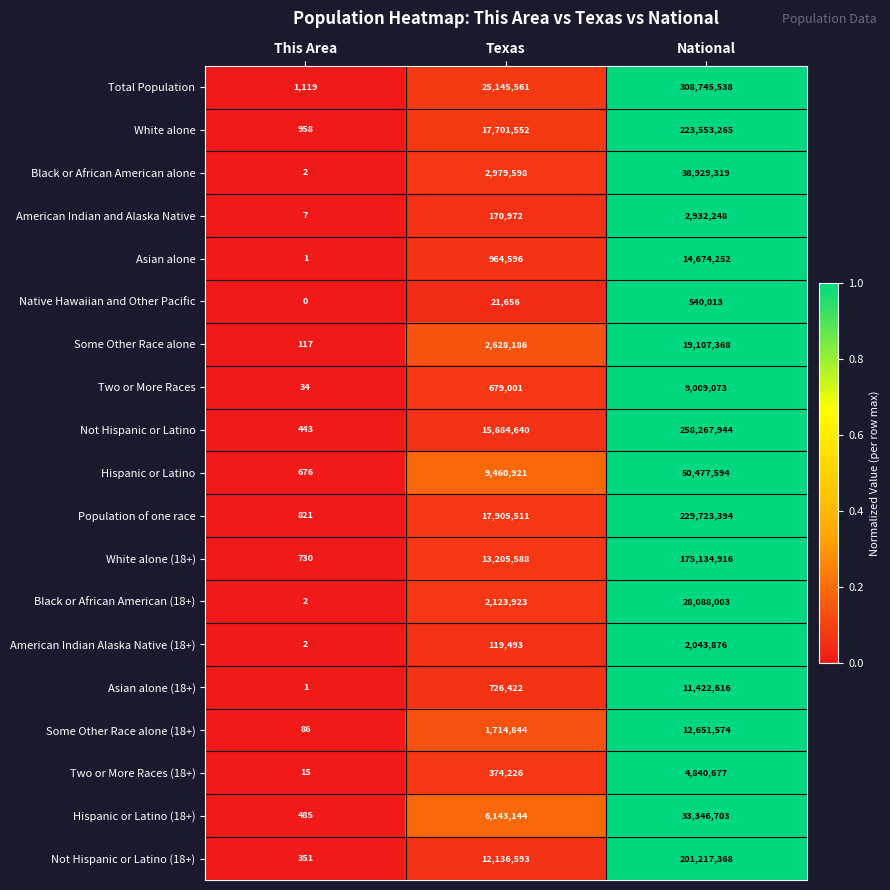

Read the Some Other Race alone value at Texas, to the nearest 100.

2628200